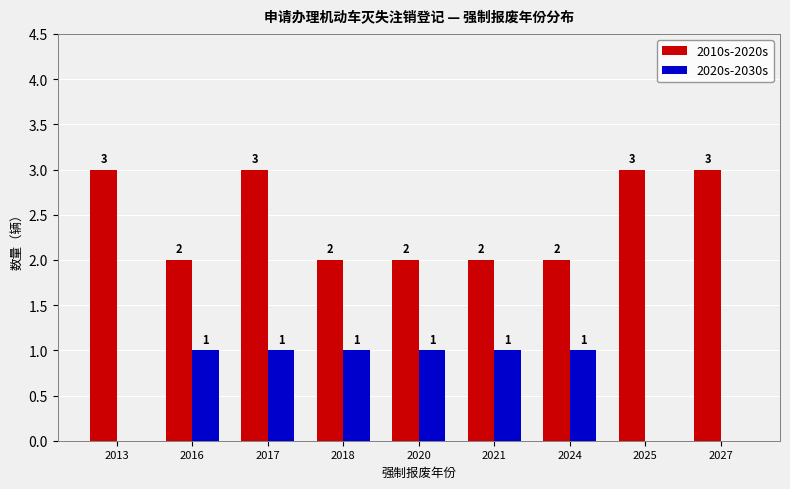

True or false: 2020s-2030s has a value of 2 at 2017.

False